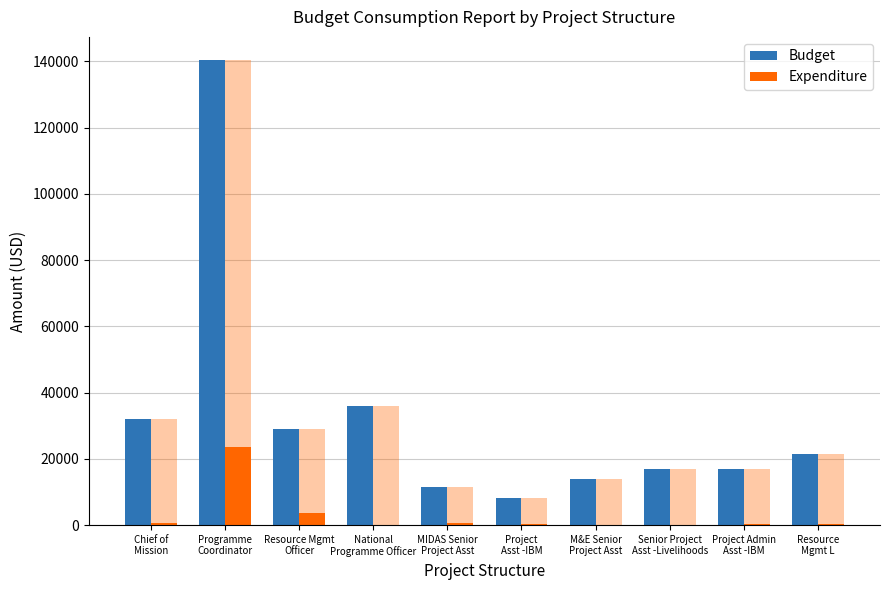

What is the highest value of the Expenditure series?

23436.4